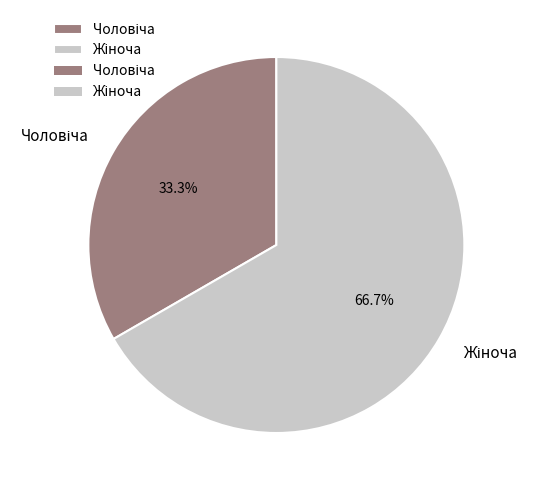

Is there any slice that represents more than half of the pie?

Yes